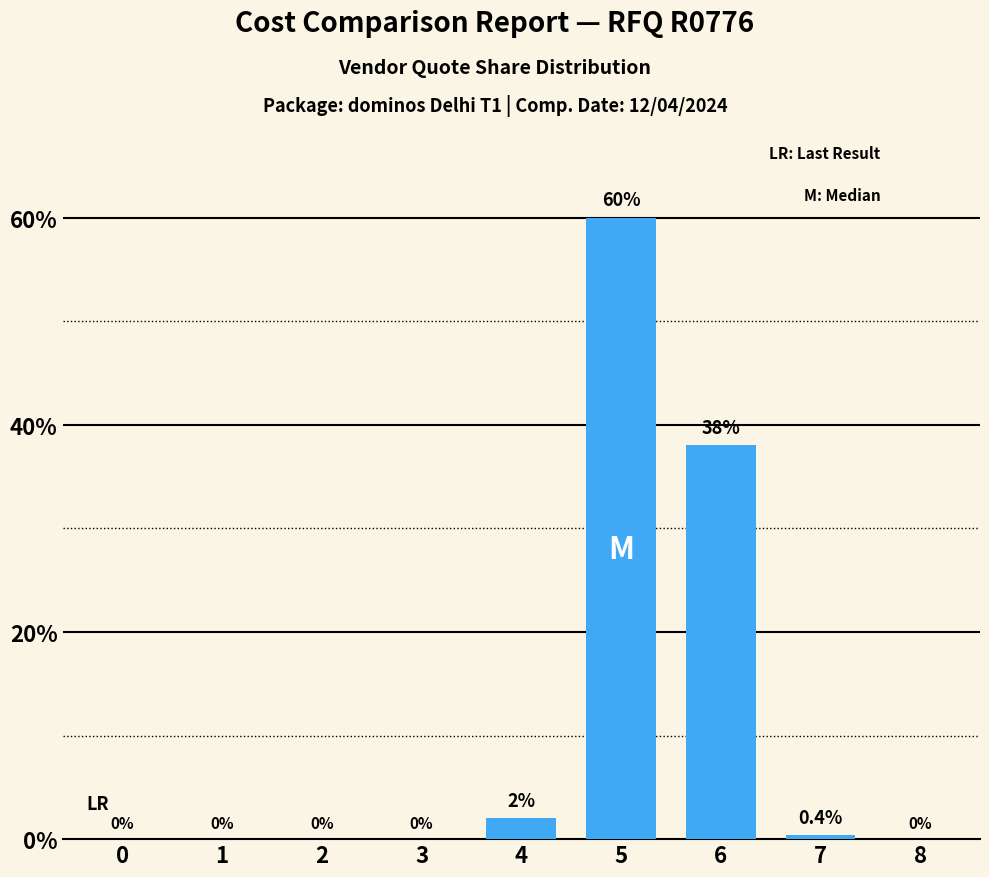

Where is the data nearest to the value 30?

6